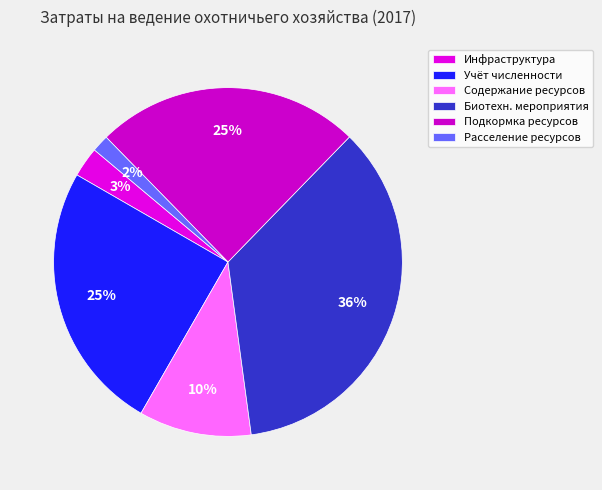

How many slices are in this pie chart?

6